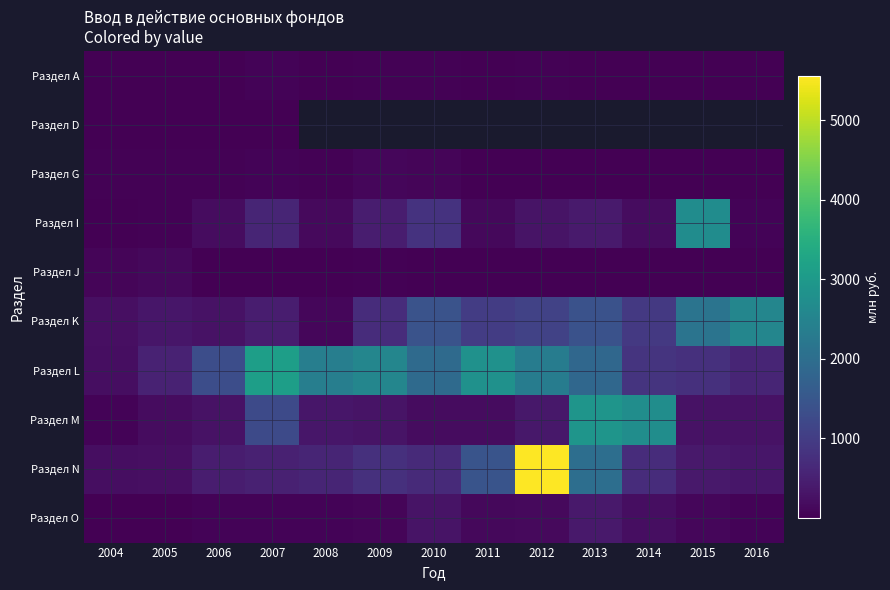

At which label does Раздел M reach its peak?

2013